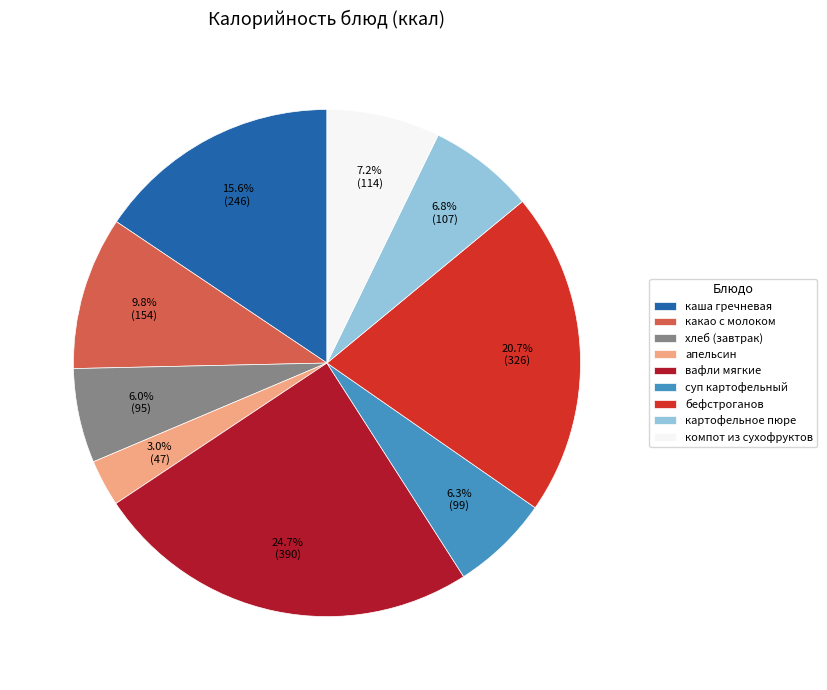

Is it true that картофельное пюре is 15% of the pie?

False